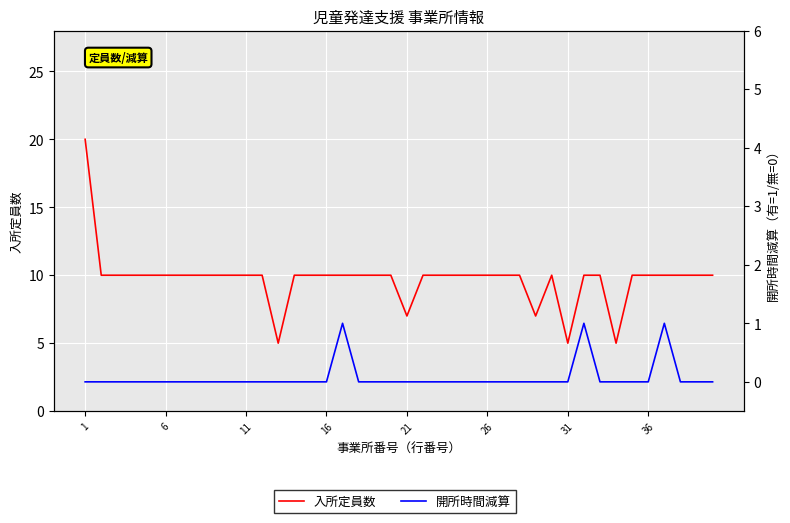

At how many categories does at least one series exceed 12?

1